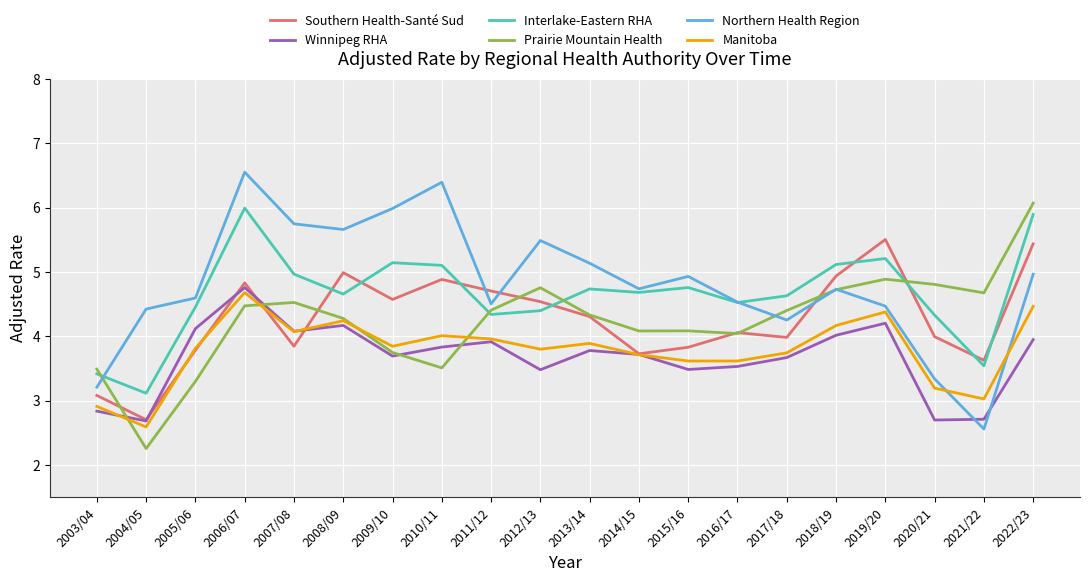

What is the difference between the maximum and minimum values in the Prairie Mountain Health series?

3.8